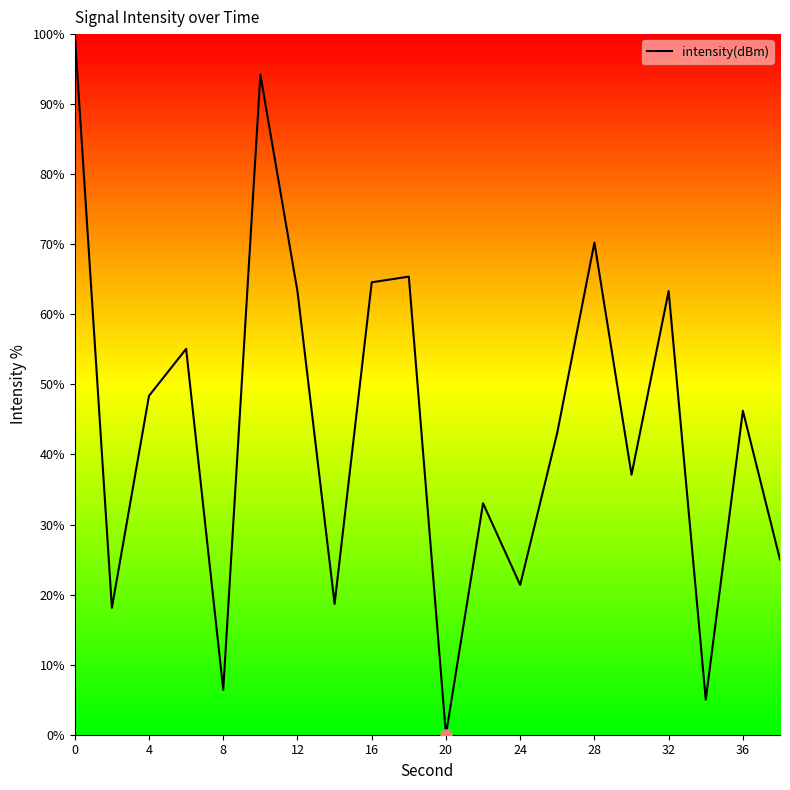

What is the greatest value displayed?

100.0